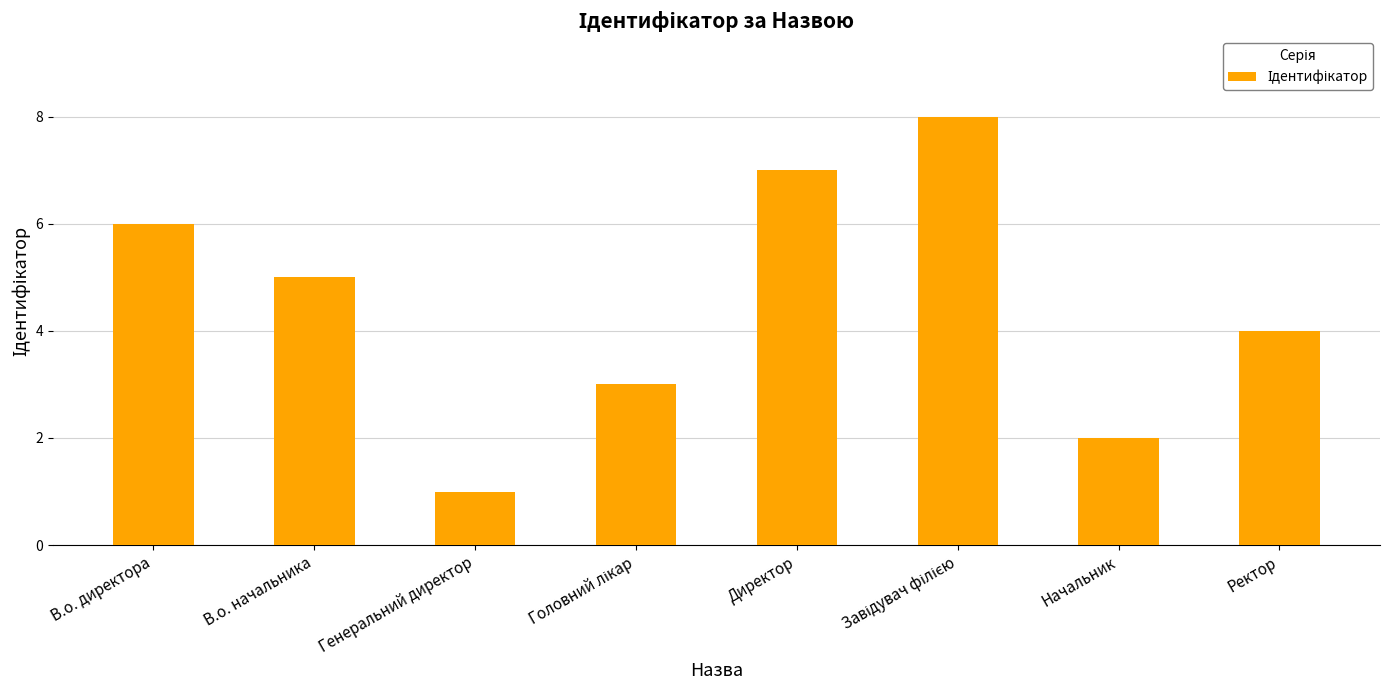

What position from the right is Начальник?

2